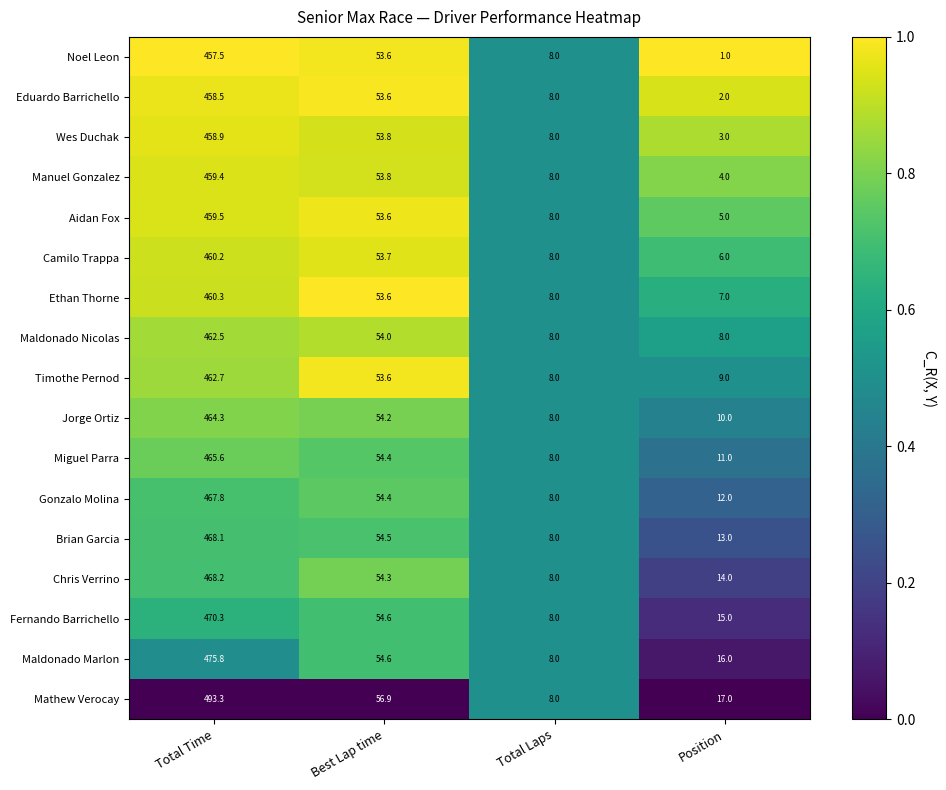

What is the difference between the maximum and minimum values in the Maldonado Nicolas series?

454.5